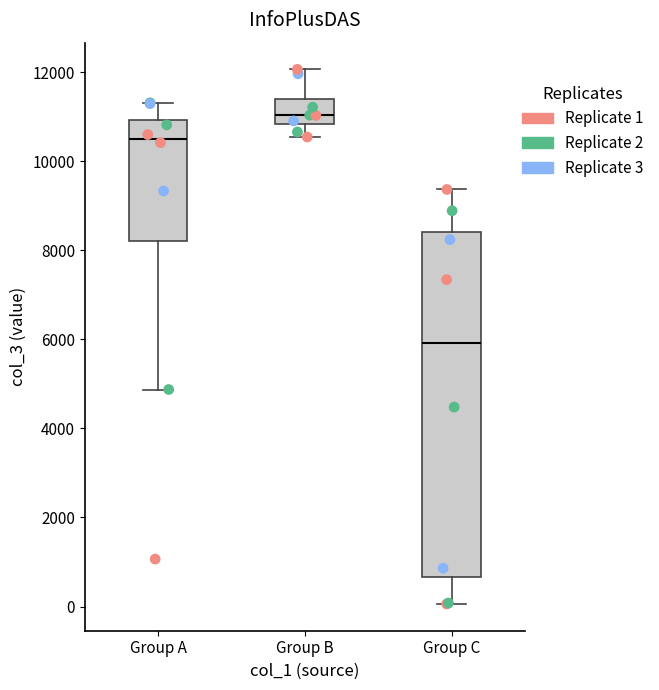

Comparing the boxes themselves (not the whiskers), which one is the tallest?

Group C